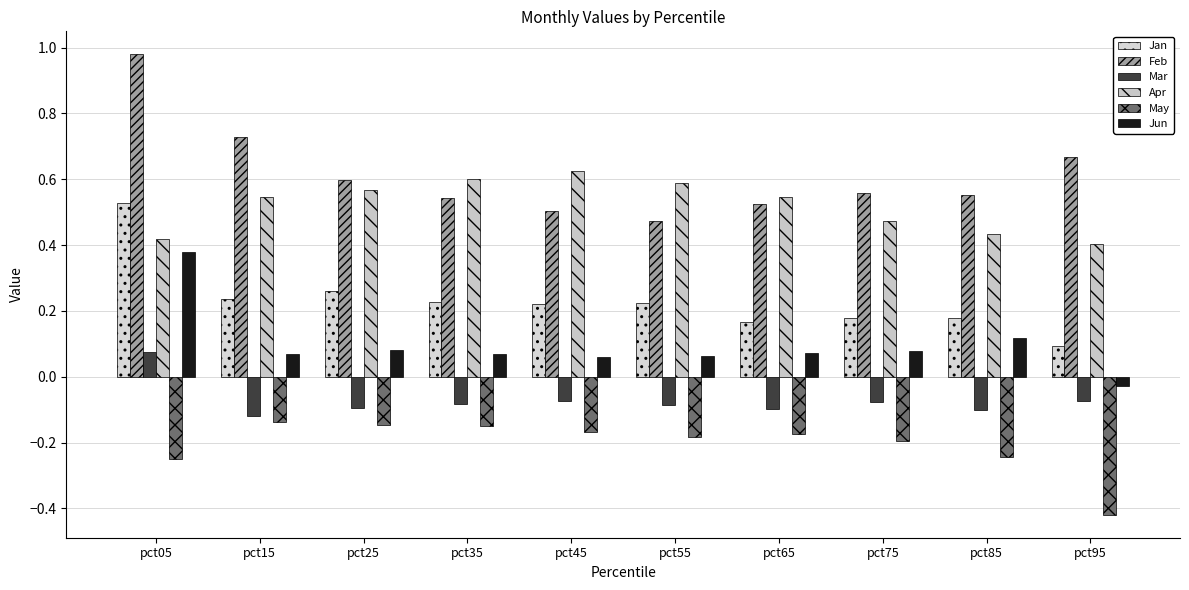

What is the value of the Apr bar at the 1st from the left?

0.4